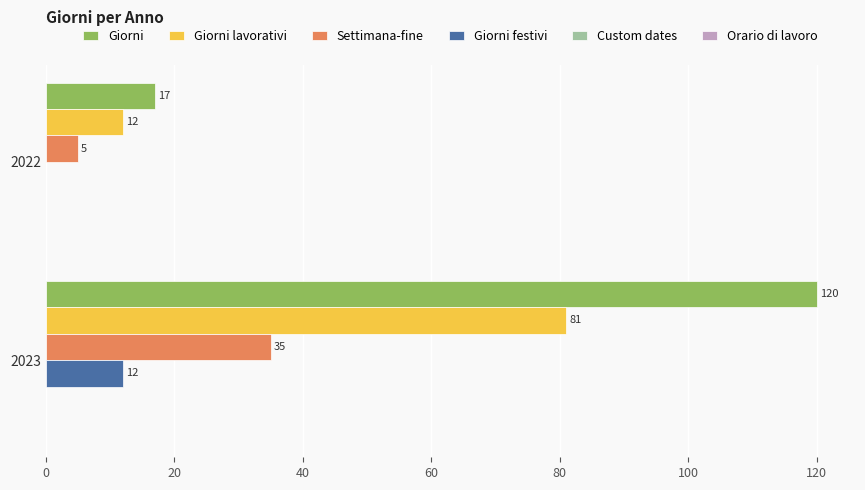

Between 2022 and 2023, which series saw the biggest shift?

Giorni